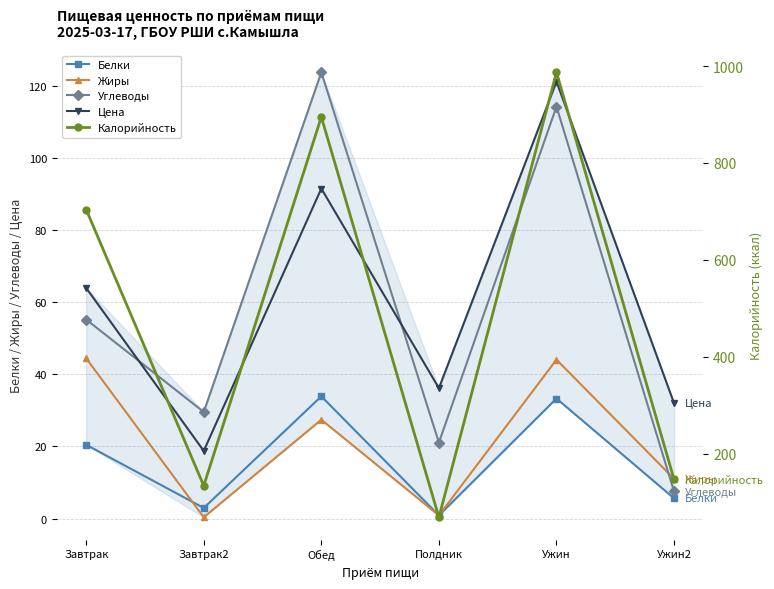

True or false: Жиры has a value of 0.9 at Полдник.

True